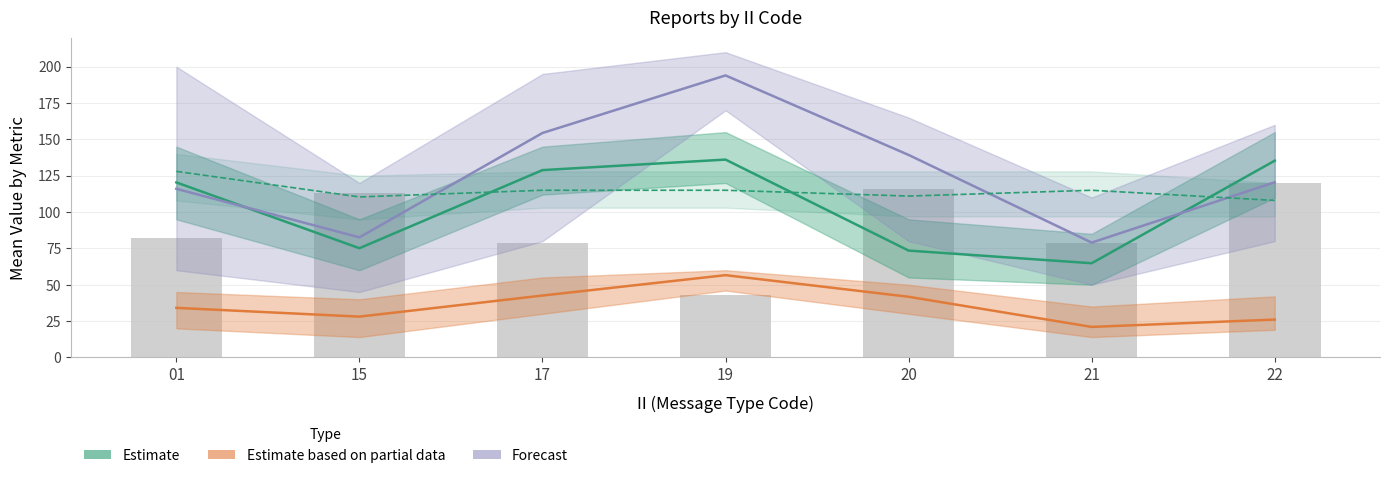

Between 01 and 20, which series saw the biggest shift?

Estimate (LONG)